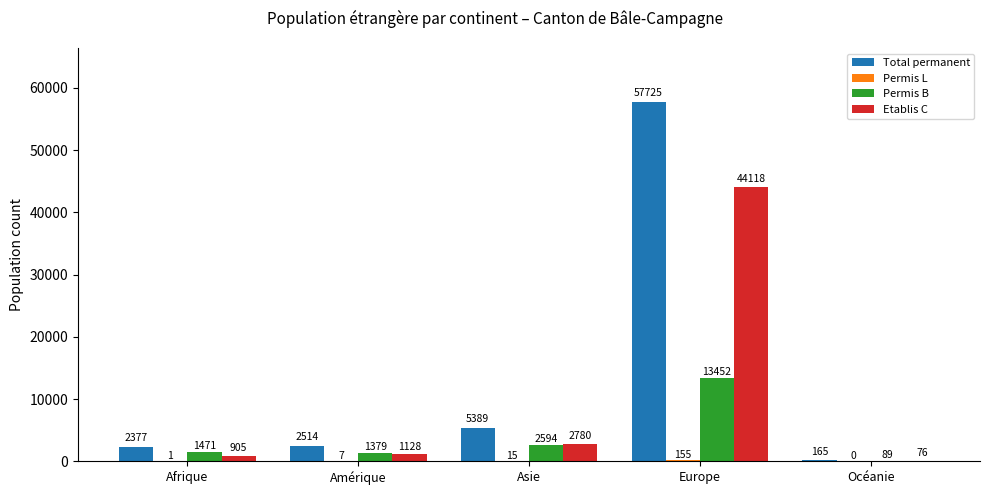

The value of Etablis C at Afrique is 905. True or false?

True